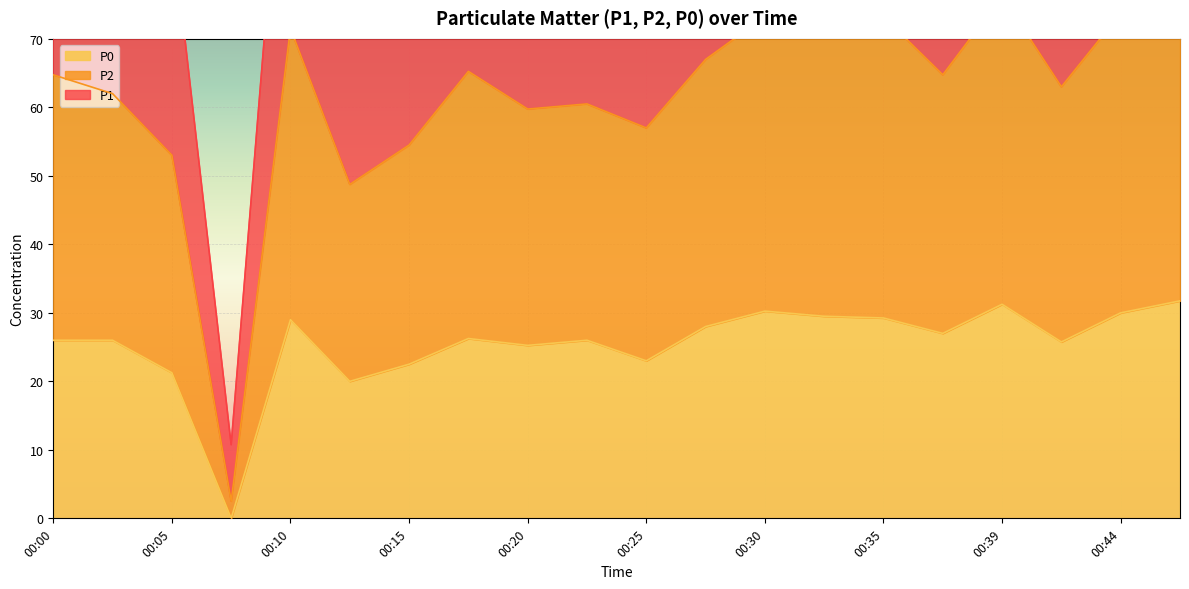

The value of P0 at 00:05 is 7.5. True or false?

False